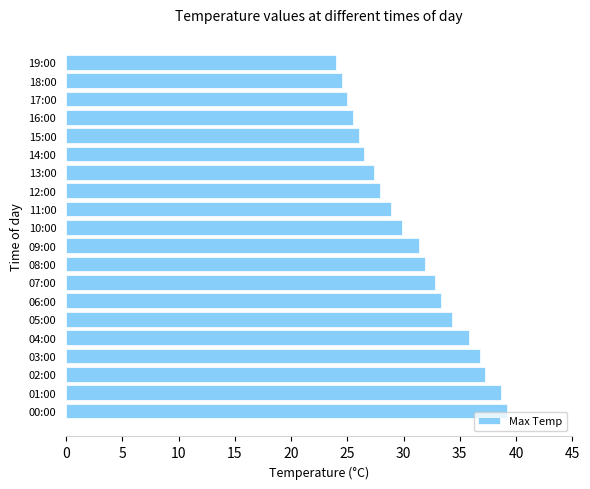

What is the difference between the second highest and minimum values?

14.7